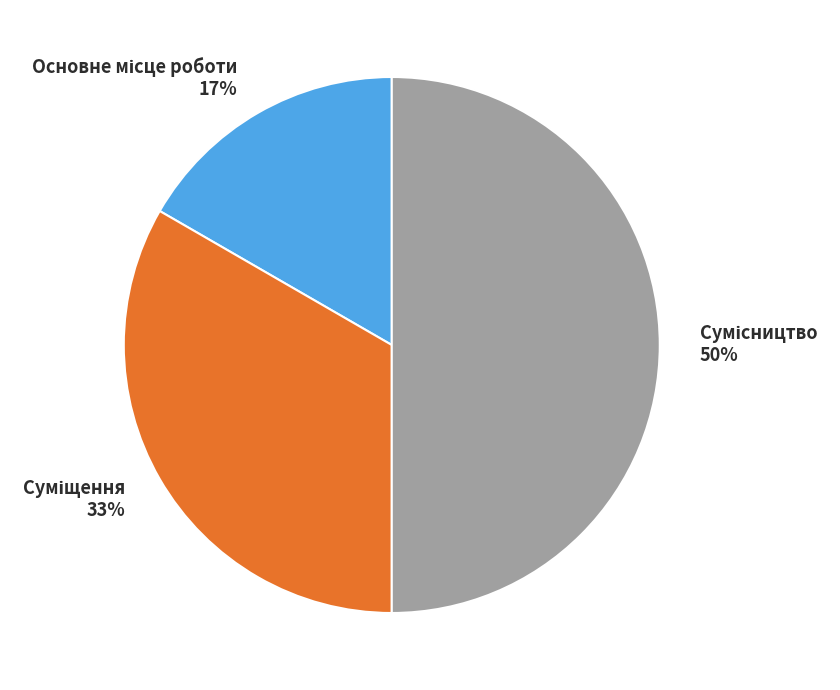

To the nearest percent, what is the difference between the largest and smallest slice percentages?

33%